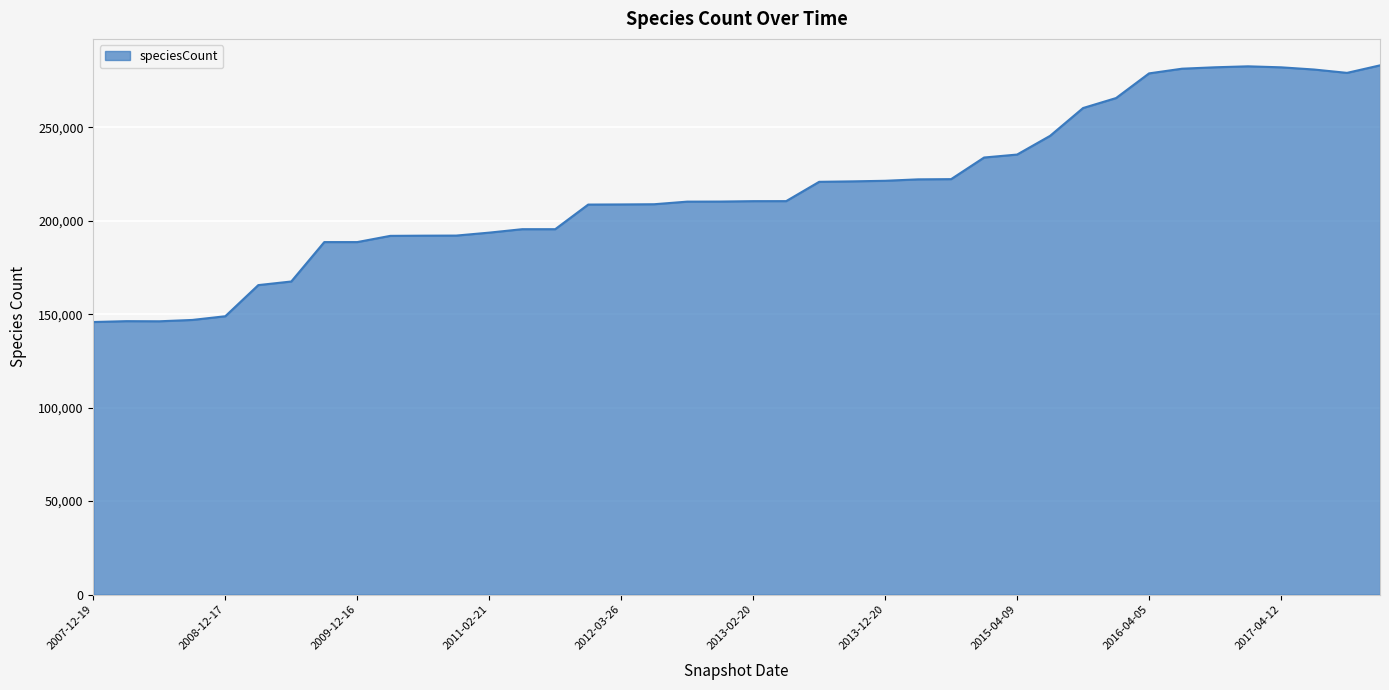

What is the maximum value shown in the chart?

283097